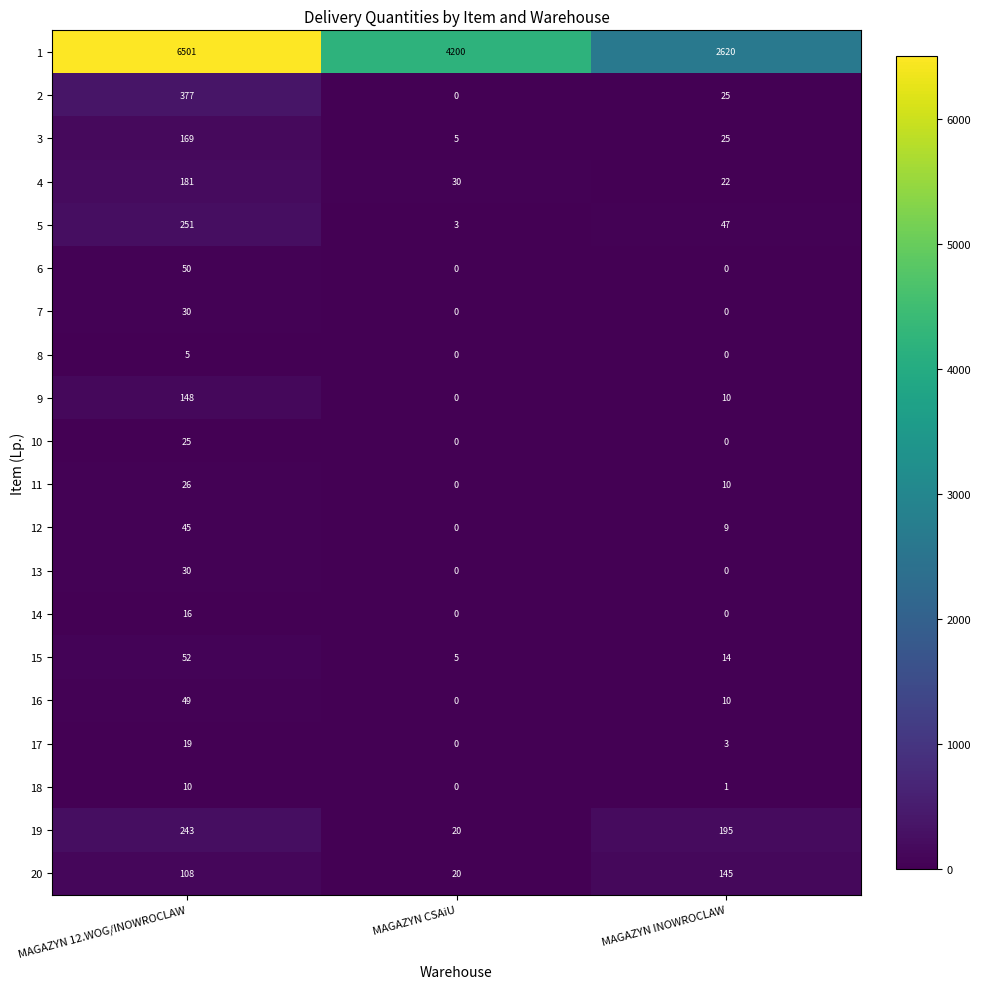

What is the average value of the 11 series?

12